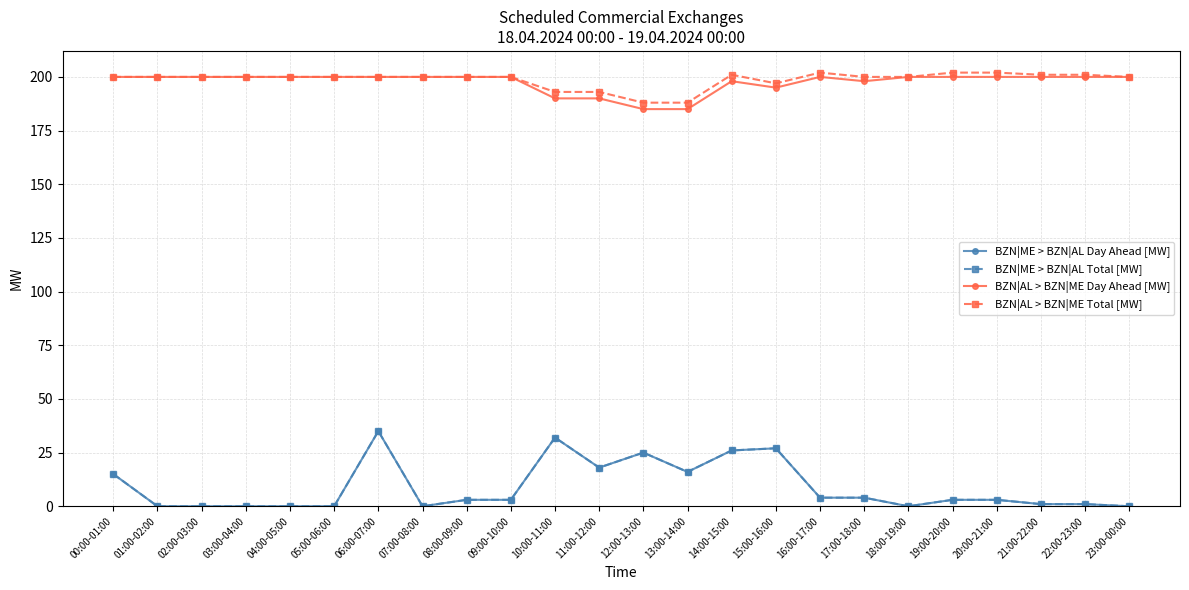

Reading left to right, what are all the values shown in this chart?

BZN|ME > BZN|AL Day Ahead [MW]: 00:00-01:00=15	01:00-02:00=0	02:00-03:00=0	03:00-04:00=0	04:00-05:00=0	05:00-06:00=0	06:00-07:00=35	07:00-08:00=0	08:00-09:00=3	09:00-10:00=3	10:00-11:00=32	11:00-12:00=18	12:00-13:00=25	13:00-14:00=16	14:00-15:00=26	15:00-16:00=27	16:00-17:00=4	17:00-18:00=4	18:00-19:00=0	19:00-20:00=3	20:00-21:00=3	21:00-22:00=1	22:00-23:00=1	23:00-00:00=0
BZN|ME > BZN|AL Total [MW]: 00:00-01:00=15	01:00-02:00=0	02:00-03:00=0	03:00-04:00=0	04:00-05:00=0	05:00-06:00=0	06:00-07:00=35	07:00-08:00=0	08:00-09:00=3	09:00-10:00=3	10:00-11:00=32	11:00-12:00=18	12:00-13:00=25	13:00-14:00=16	14:00-15:00=26	15:00-16:00=27	16:00-17:00=4	17:00-18:00=4	18:00-19:00=0	19:00-20:00=3	20:00-21:00=3	21:00-22:00=1	22:00-23:00=1	23:00-00:00=0
BZN|AL > BZN|ME Day Ahead [MW]: 00:00-01:00=200	01:00-02:00=200	02:00-03:00=200	03:00-04:00=200	04:00-05:00=200	05:00-06:00=200	06:00-07:00=200	07:00-08:00=200	08:00-09:00=200	09:00-10:00=200	10:00-11:00=190	11:00-12:00=190	12:00-13:00=185	13:00-14:00=185	14:00-15:00=198	15:00-16:00=195	16:00-17:00=200	17:00-18:00=198	18:00-19:00=200	19:00-20:00=200	20:00-21:00=200	21:00-22:00=200	22:00-23:00=200	23:00-00:00=200
BZN|AL > BZN|ME Total [MW]: 00:00-01:00=200	01:00-02:00=200	02:00-03:00=200	03:00-04:00=200	04:00-05:00=200	05:00-06:00=200	06:00-07:00=200	07:00-08:00=200	08:00-09:00=200	09:00-10:00=200	10:00-11:00=193	11:00-12:00=193	12:00-13:00=188	13:00-14:00=188	14:00-15:00=201	15:00-16:00=197	16:00-17:00=202	17:00-18:00=200	18:00-19:00=200	19:00-20:00=202	20:00-21:00=202	21:00-22:00=201	22:00-23:00=201	23:00-00:00=200